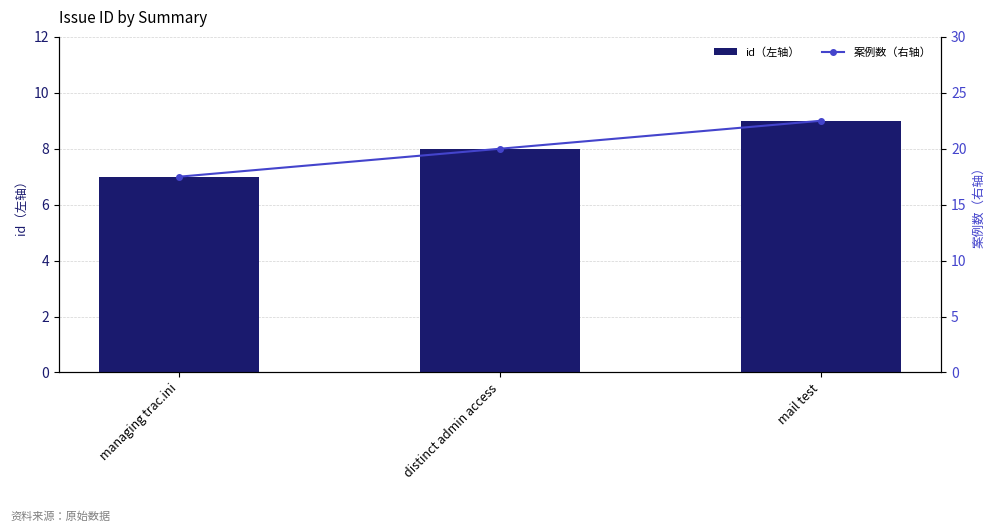

Where does the 案例数（右轴） series first go above 20?

mail test